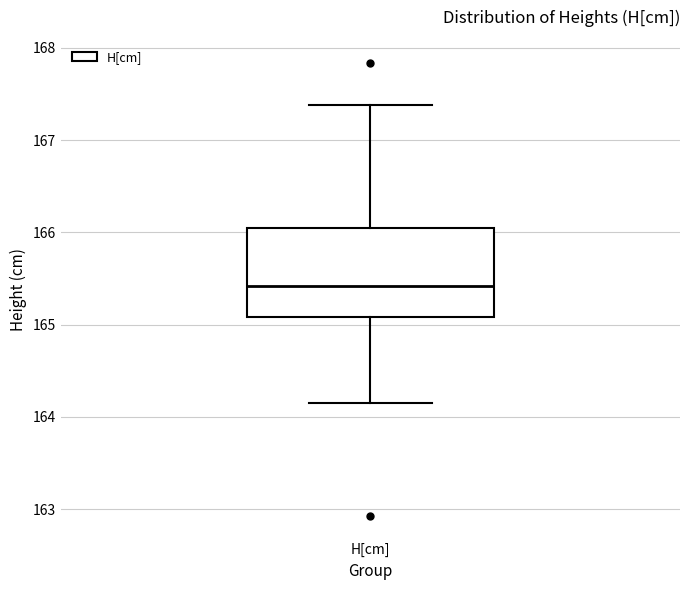

Read this box plot against the y-axis: the position of the median line, the range covered by the box, and the ends of both whiskers. The values are not printed on the chart, so give them approximately, as read against the axis.

median 165.4, box 165.1 to 166.1, whiskers 164.2 to 167.4